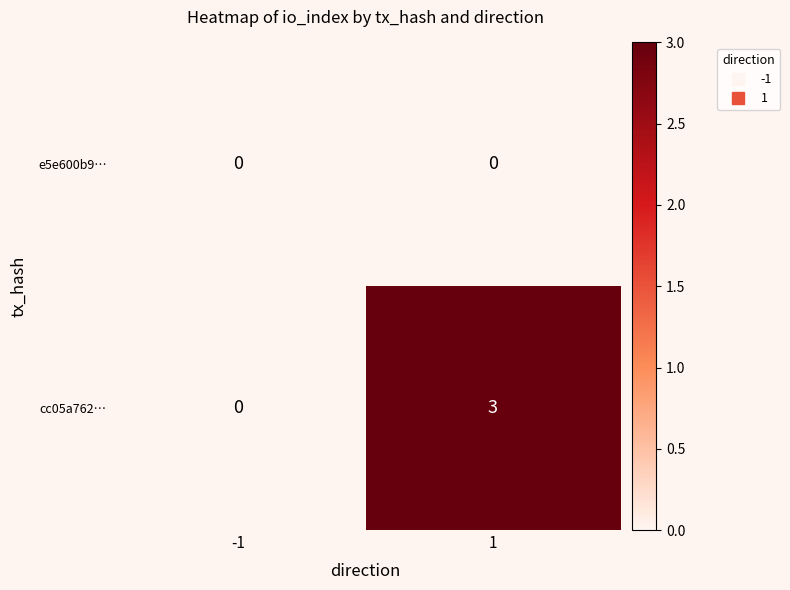

Reading right to left, list all the values displayed in this chart.

e5e600b9…: 0	0
cc05a762…: 3	0